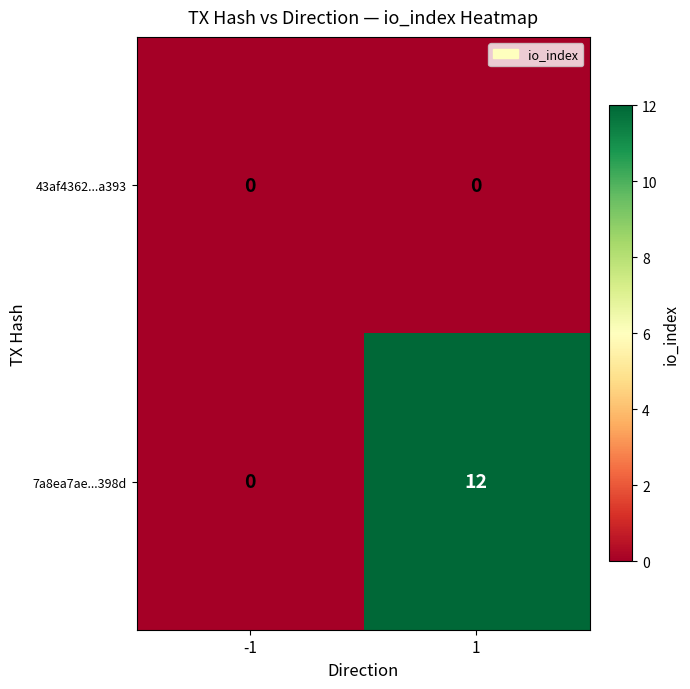

Rank the series by their maximum value, from highest to lowest.

7a8ea7ae...398d, 43af4362...a393